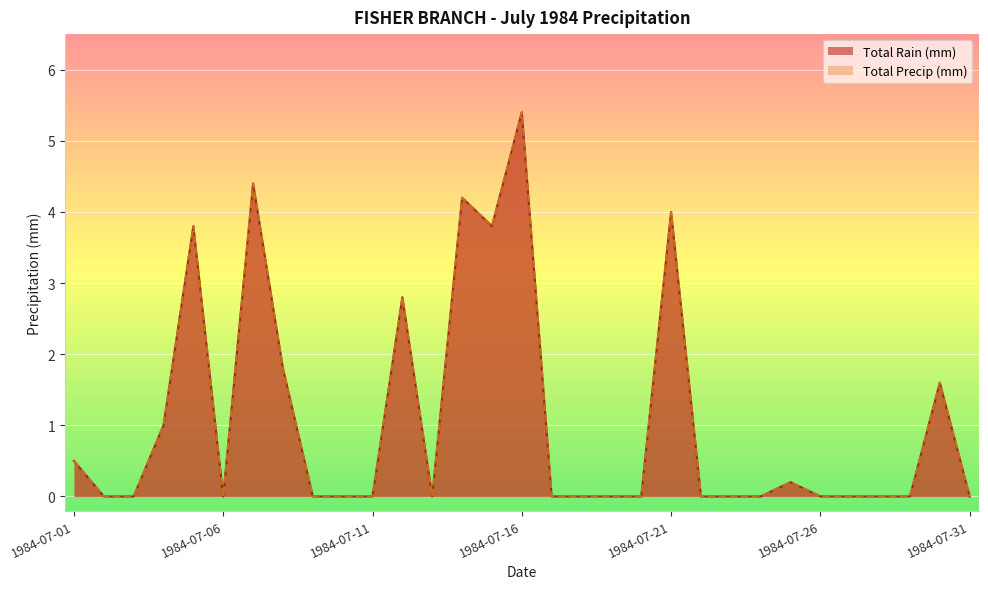

True or false: Total Precip (mm) and Total Rain (mm) intersect in this chart.

False